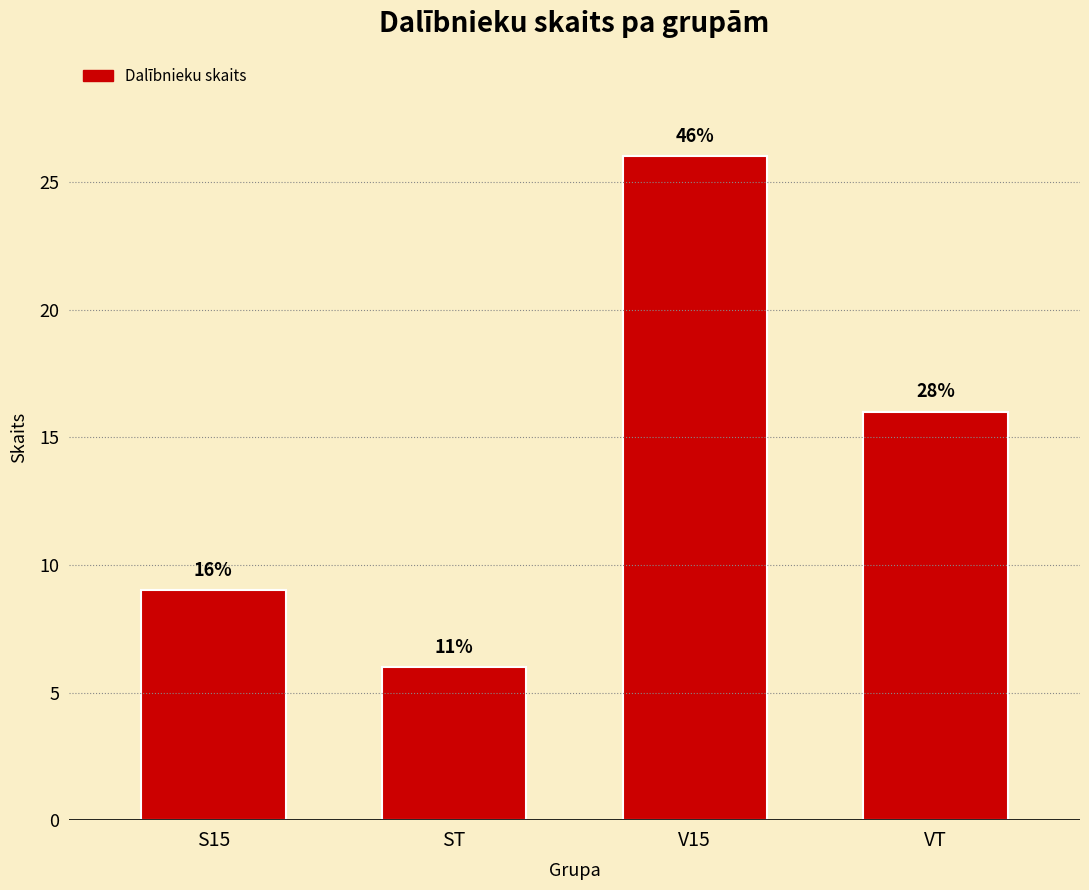

Is it true that the value at ST is 6?

True